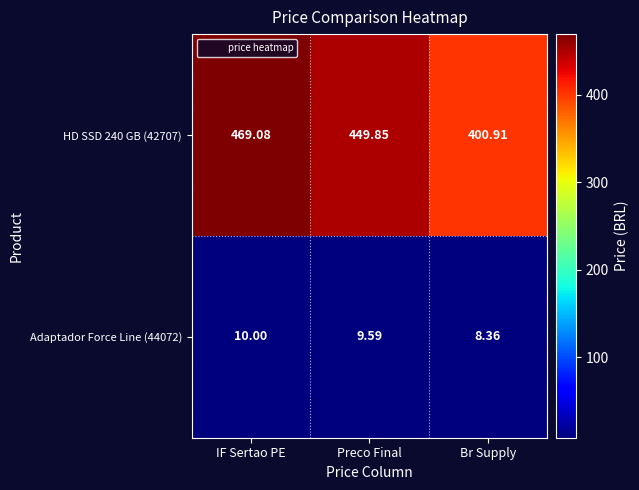

Rank the series by their average value, from highest to lowest.

HD SSD 240 GB (42707), Adaptador Force Line (44072)